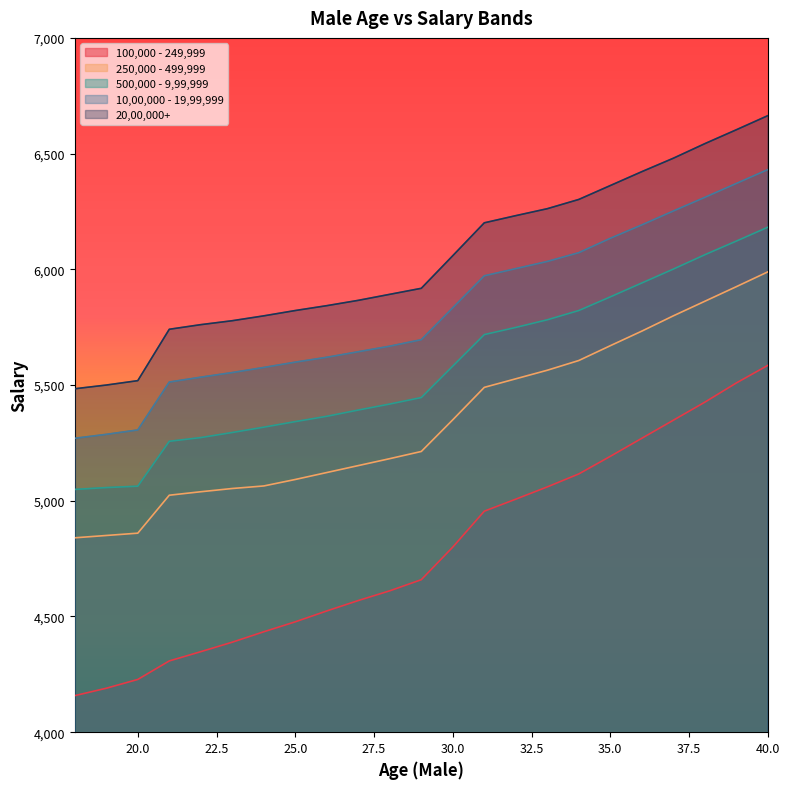

True or false: 20,00,000+ has more than 1 points higher than both neighbors.

False